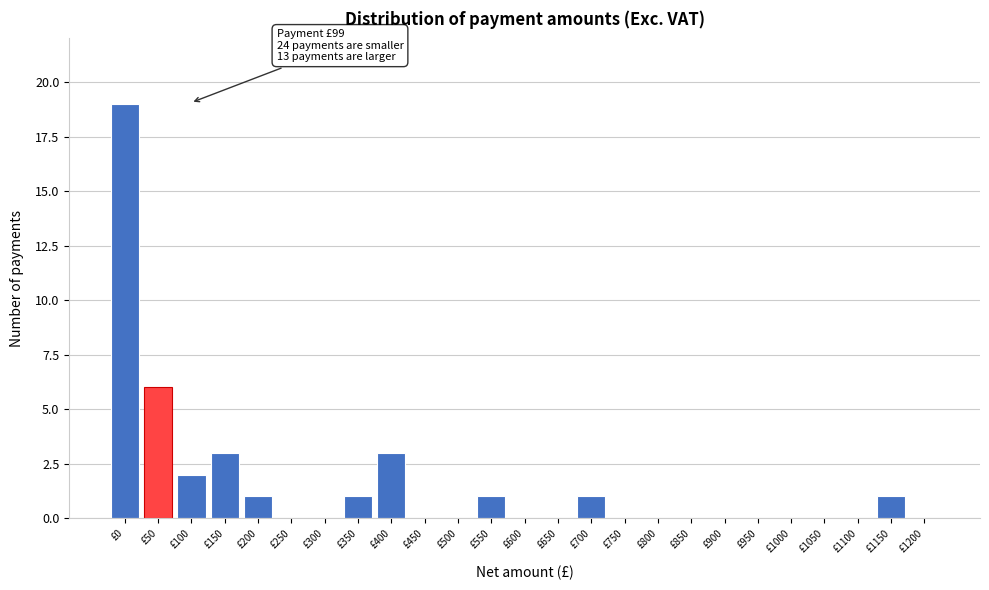

Reading left to right, what are all the values shown in this chart?

£0=19	£50=6	£100=2	£150=3	£200=1	£250=0	£300=0	£350=1	£400=3	£450=0	£500=0	£550=1	£600=0	£650=0	£700=1	£750=0	£800=0	£850=0	£900=0	£950=0	£1000=0	£1050=0	£1100=0	£1150=1	£1200=0